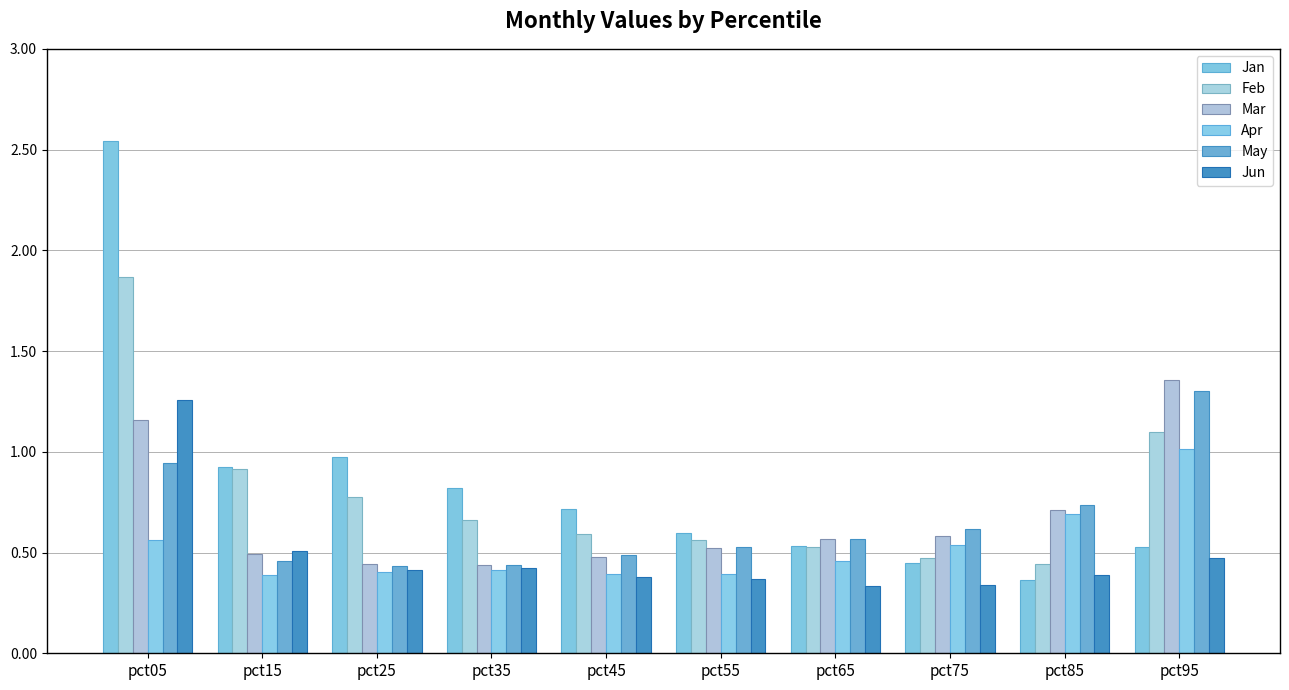

Rank the categories by Mar value from highest to lowest.

pct95, pct05, pct85, pct75, pct65, pct55, pct15, pct45, pct25, pct35